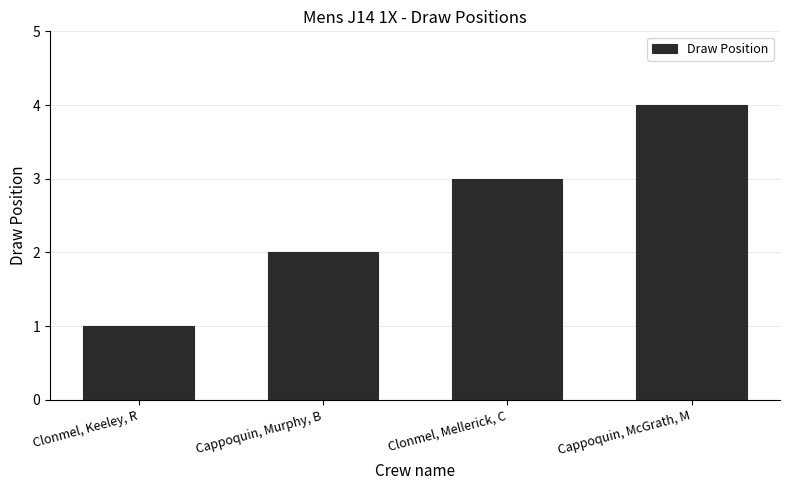

What is the label of the 3rd bar from the right?

Cappoquin, Murphy, B